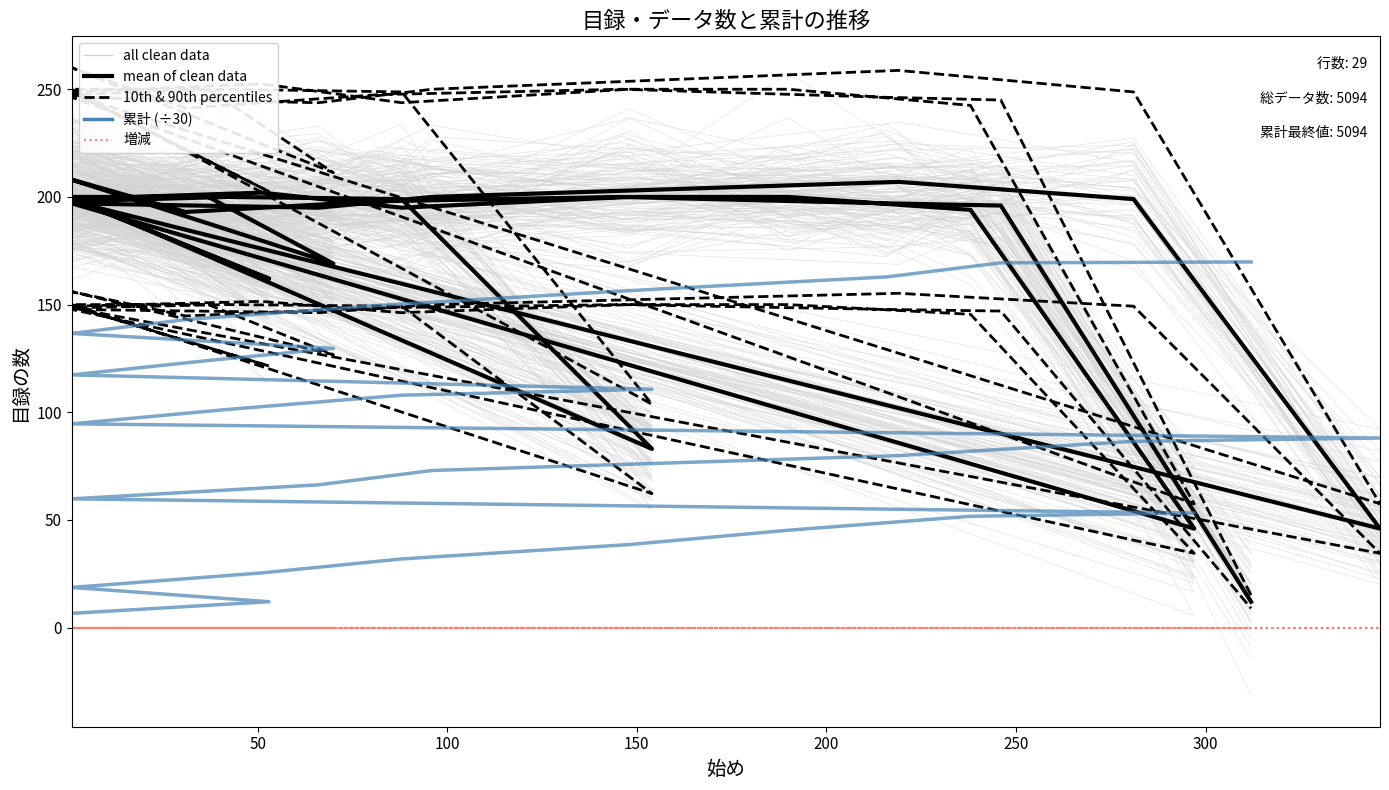

True or false: 累計 (÷30) has a value of 48.6 at 20.

False